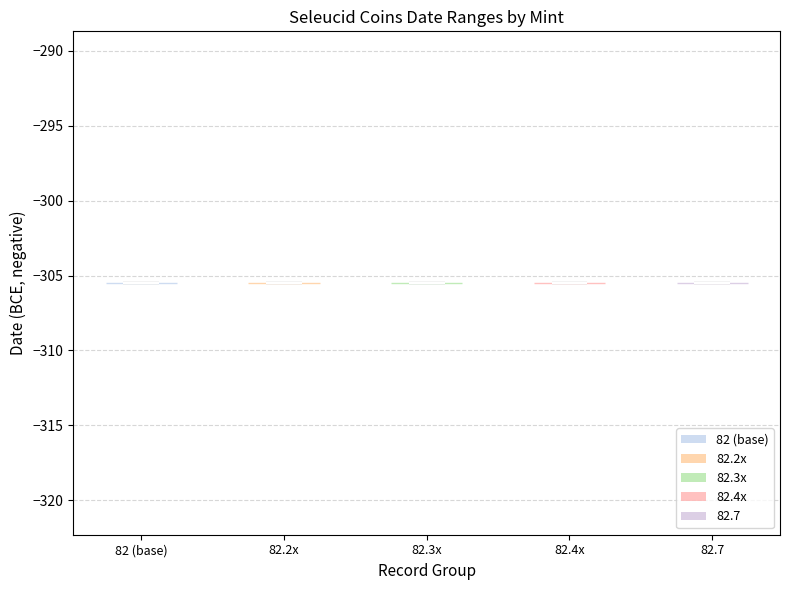

Reading left to right, read every violin against the y-axis: where its median line is, and the lowest and highest points it reaches. The values are not printed on the chart, so give them approximately, as read against the axis.

82 (base): median line -305.5, lowest point -305.5, highest point -305.5
82.2x: median line -305.5, lowest point -305.5, highest point -305.5
82.3x: median line -305.5, lowest point -305.5, highest point -305.5
82.4x: median line -305.5, lowest point -305.5, highest point -305.5
82.7: median line -305.5, lowest point -305.5, highest point -305.5